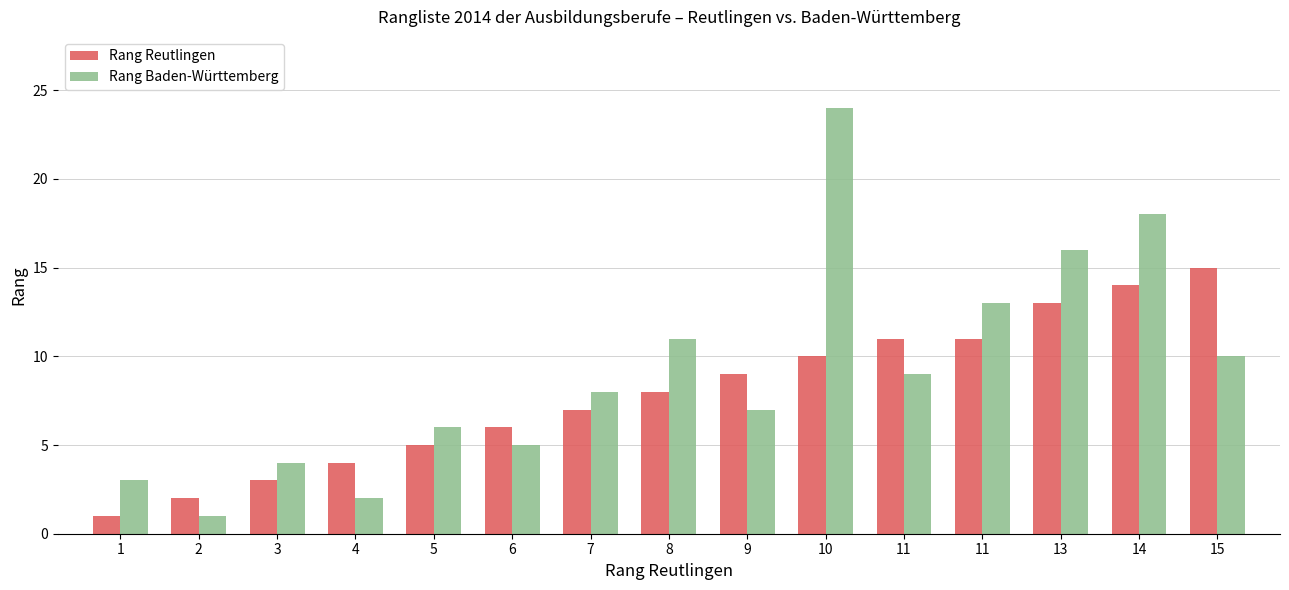

Between 7 and 14, which series saw the biggest shift?

Rang Baden-Württemberg